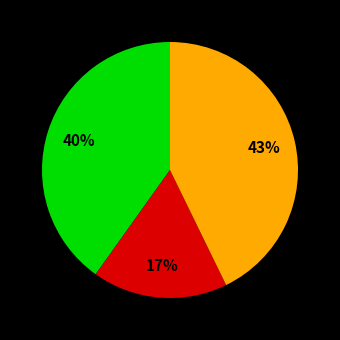

Is there a majority slice in this chart?

No